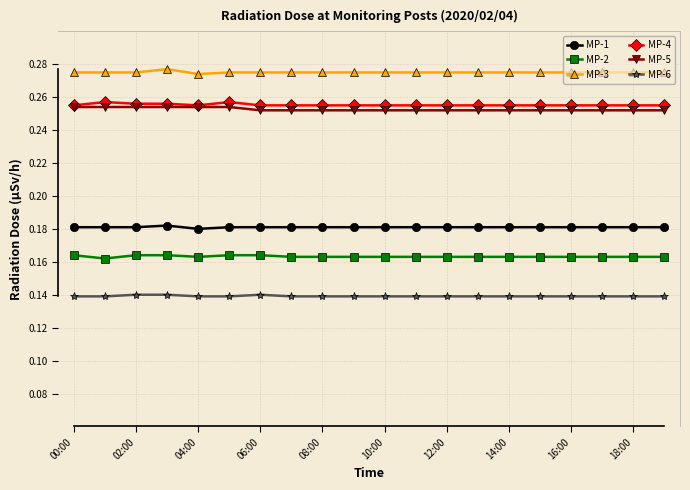

Count the number of data series in this chart.

6